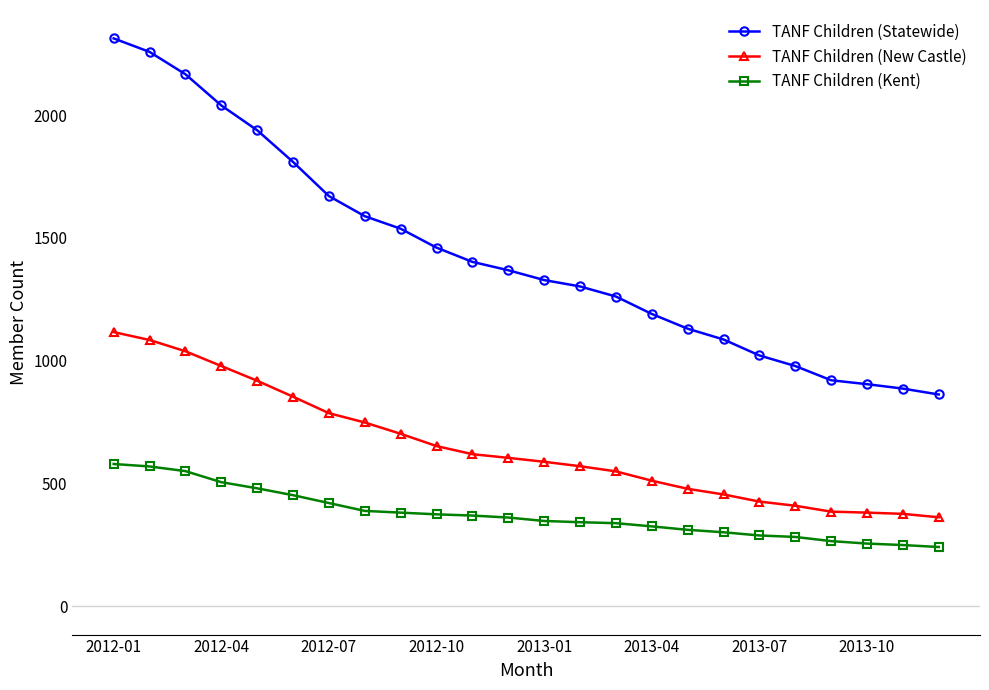

At how many categories does at least one series exceed 2097?

3